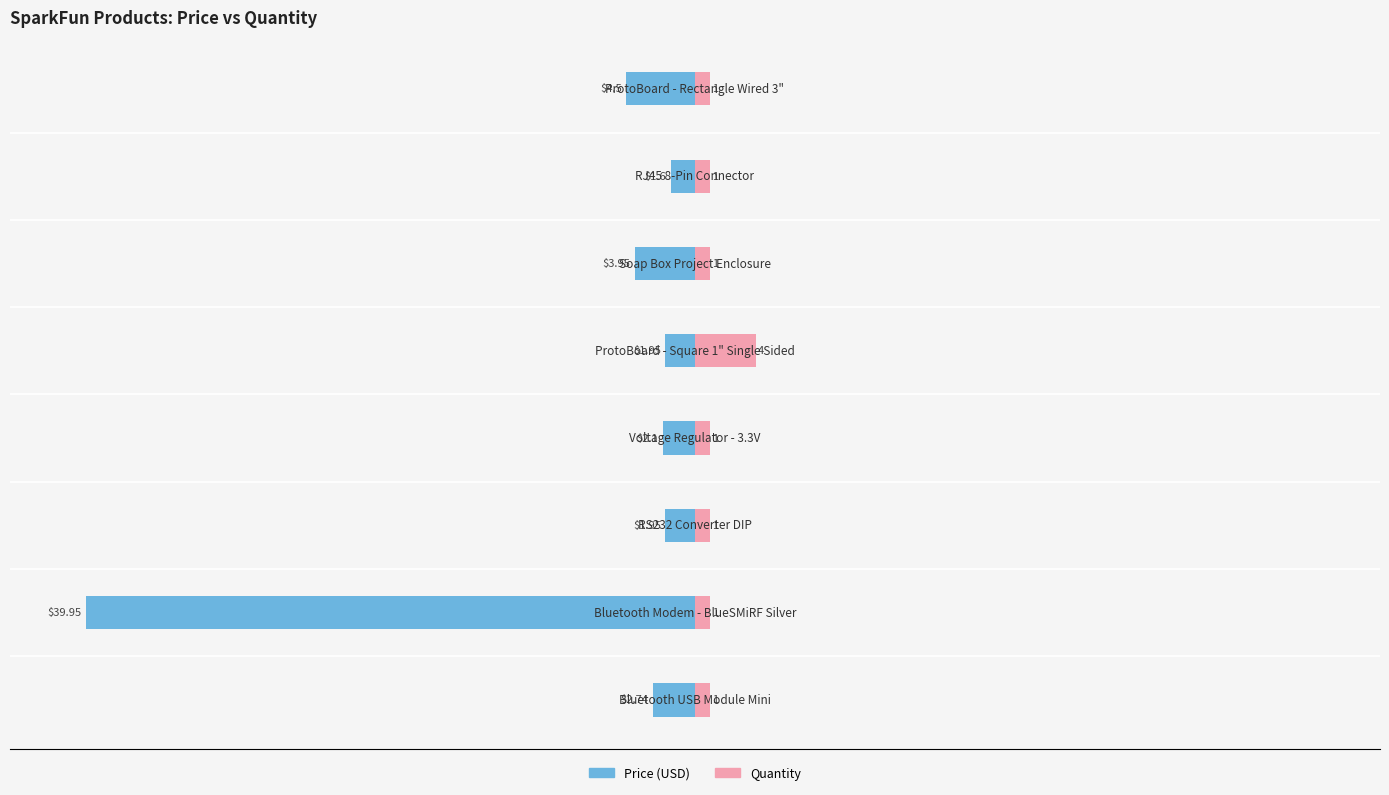

How many bars are there in total?

16